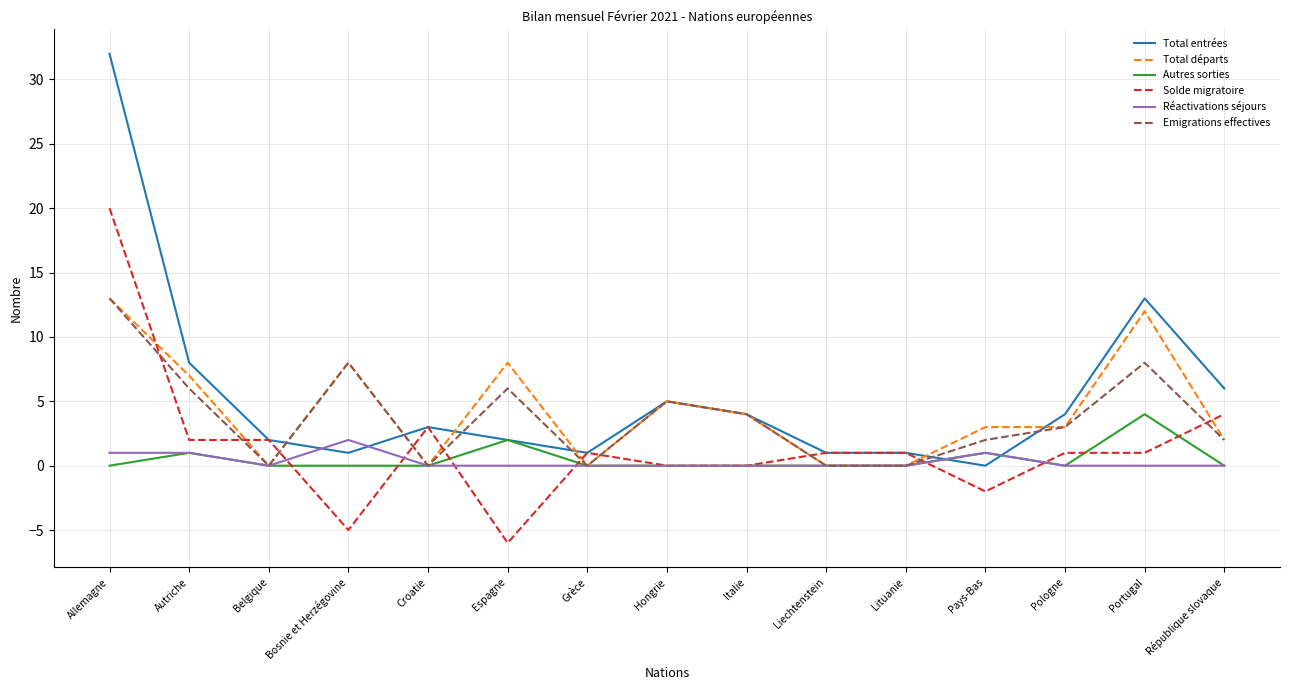

True or false: Total entrées has a value of 2 at Espagne.

True